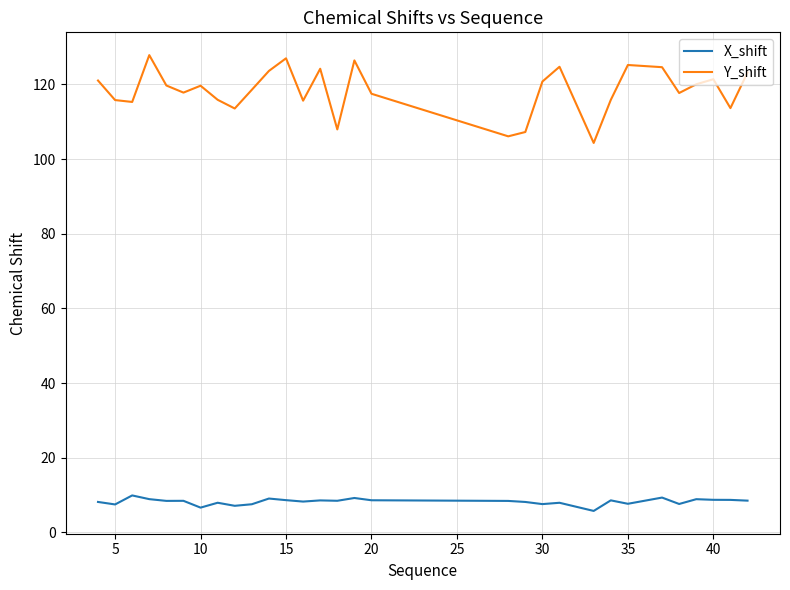

List the series in order of their peak value, lowest first.

X_shift, Y_shift